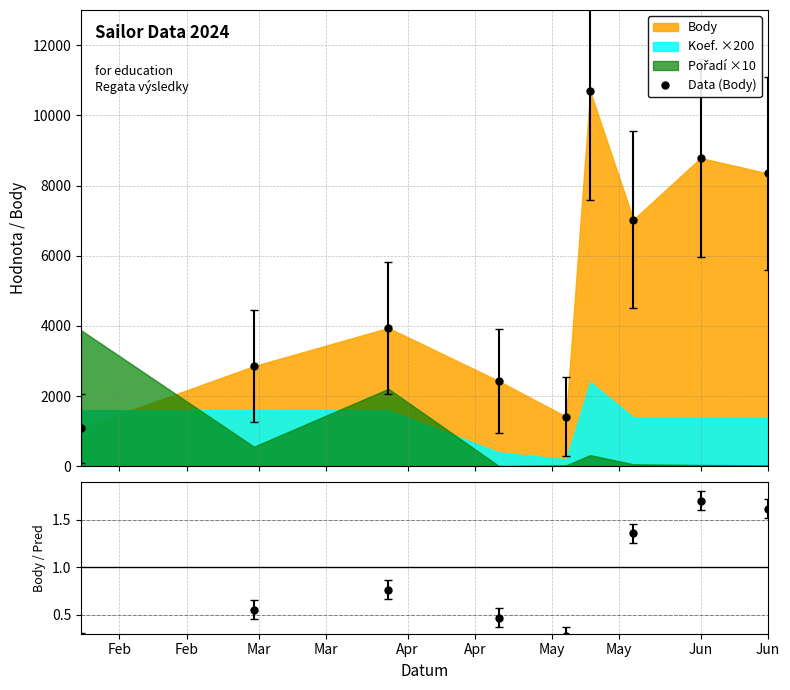

In Data (Body), how many points are higher than both neighbors (excluding endpoints)?

3